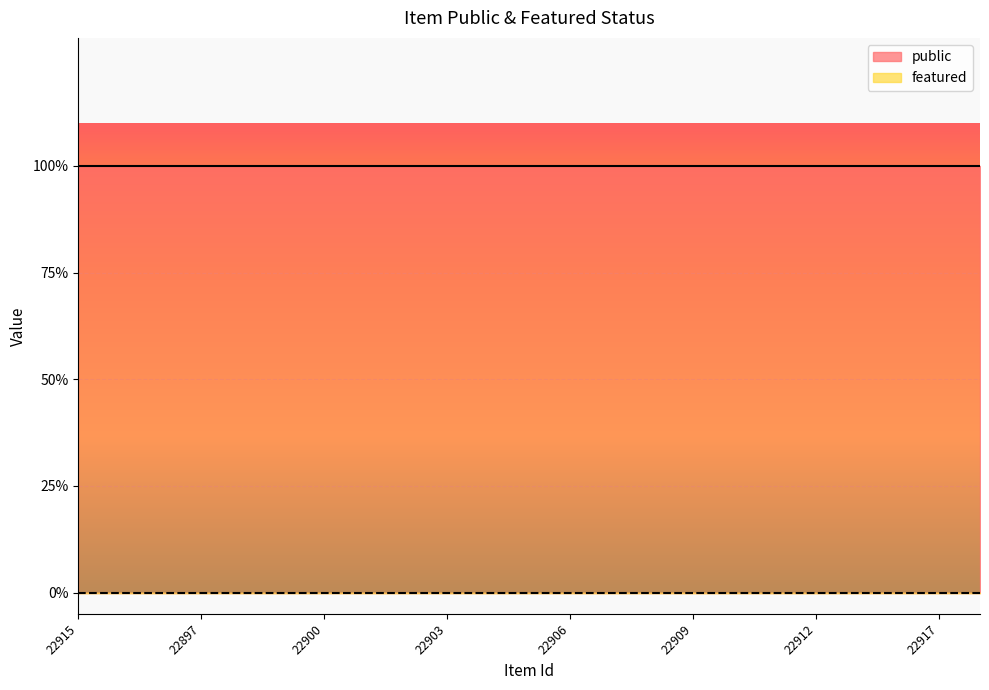

Which label corresponds to the largest value in the chart?

22915